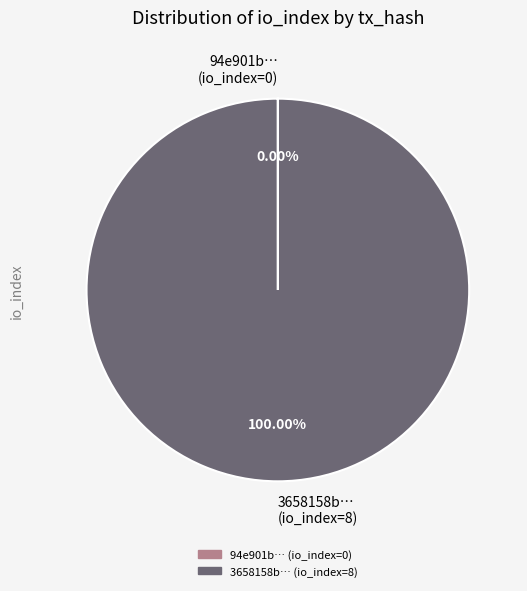

Which slice represents more than half of the pie?

3658158b… (io_index=8)